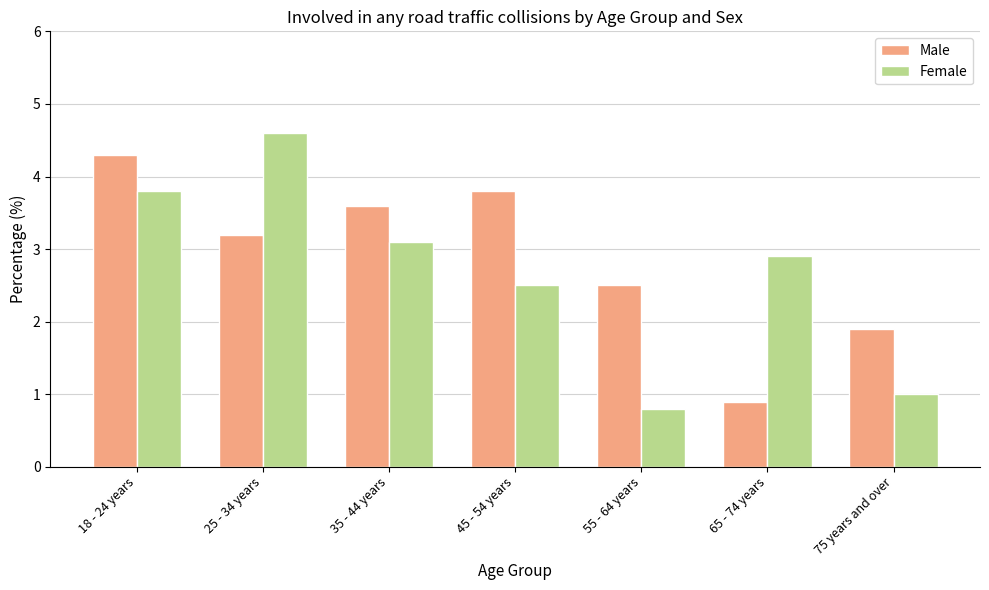

Are the bars horizontal?

No